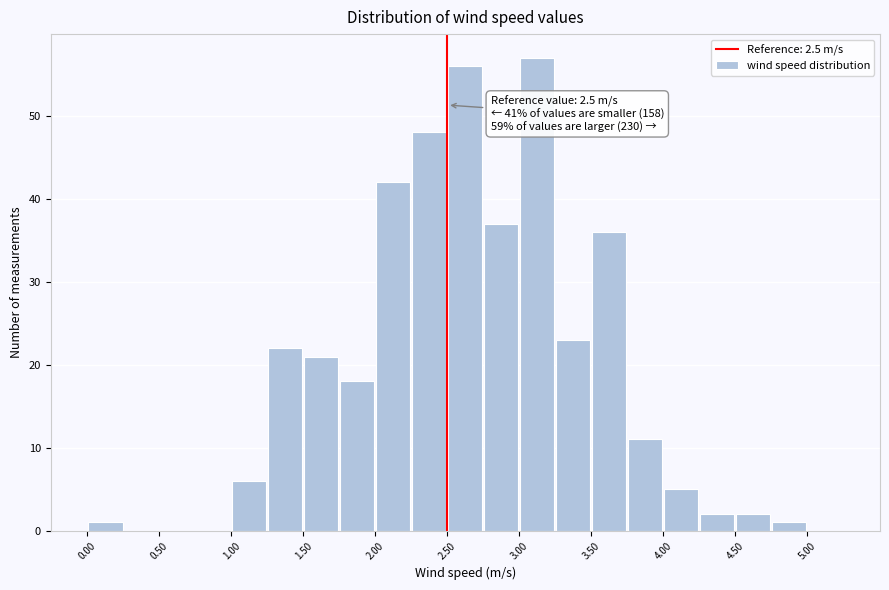

Over which range of the x-axis is the bar tallest?

3.00 to 3.25